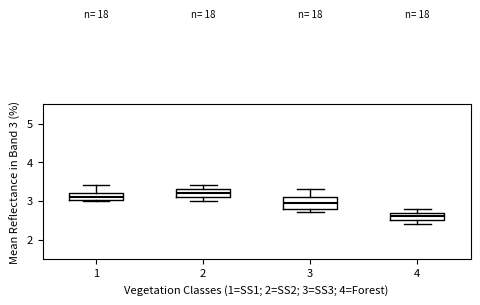

Which box has the lowest median line?

4